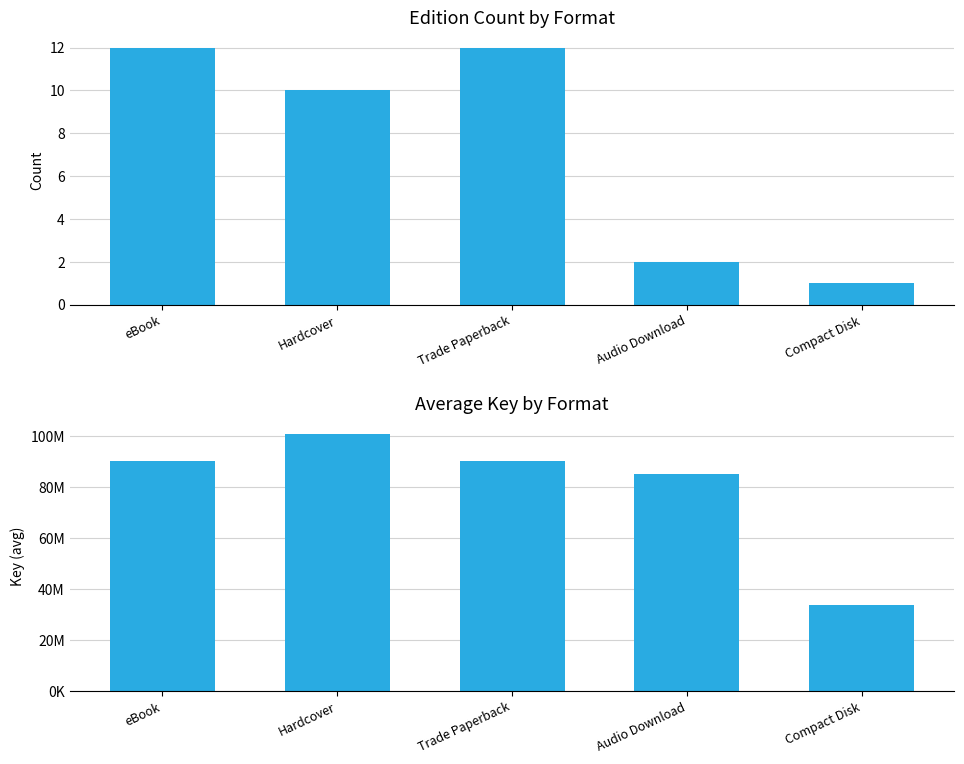

What position from the right is Audio Download?

2